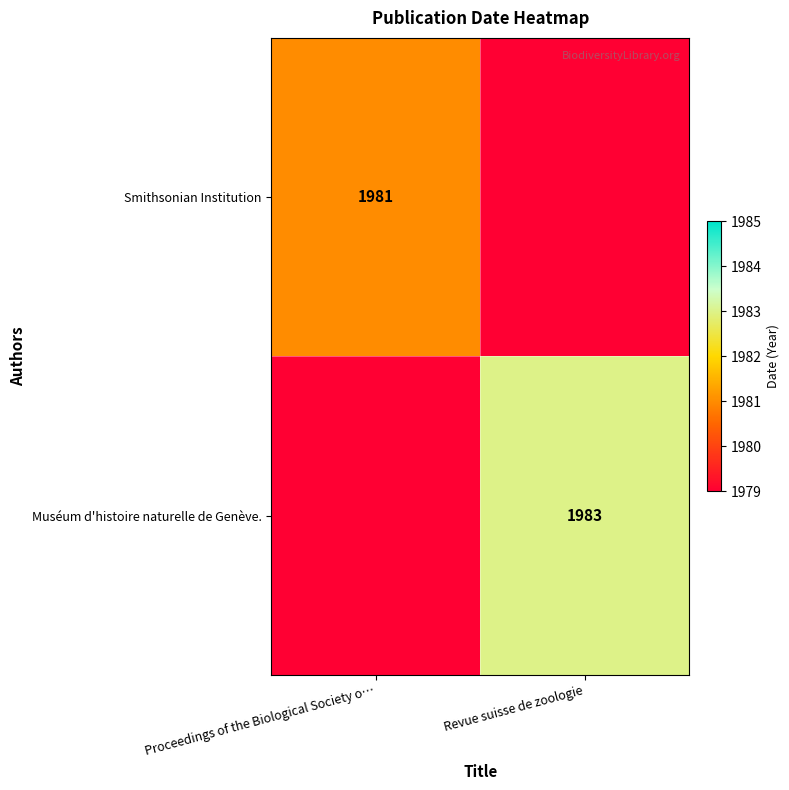

Is it true that Smithsonian Institution equals 1087.4 at Proceedings of the Biological Society o…?

False